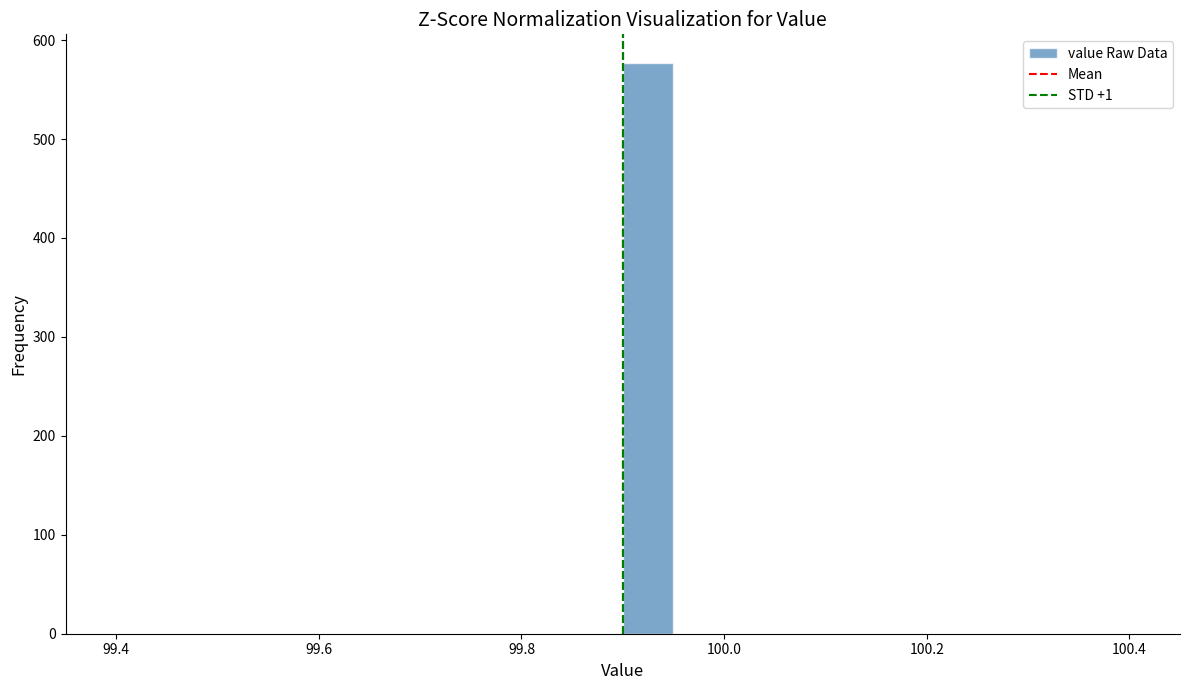

Around what value on the x-axis is the tallest bar? Give the approximate position of its centre, as read against the axis.

99.92